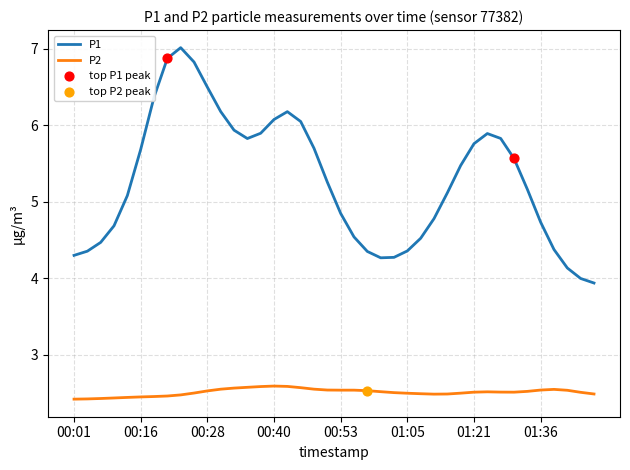

True or false: P1 and P2 cross at least once.

False